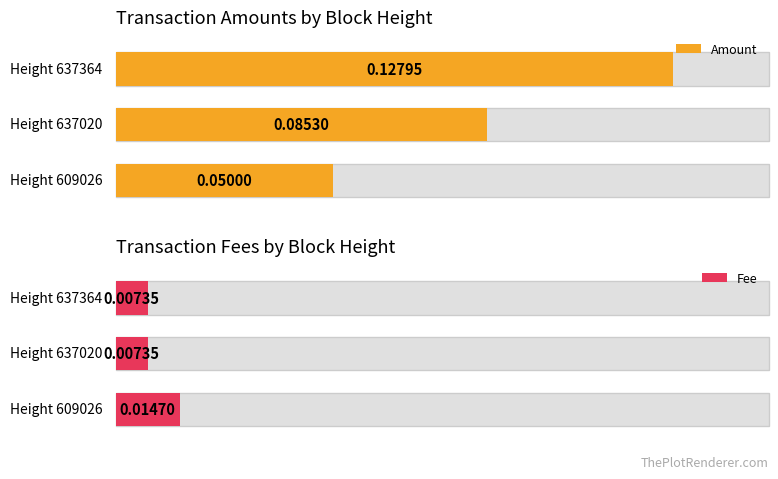

Count the Fee values in the range 0 to 1.

3